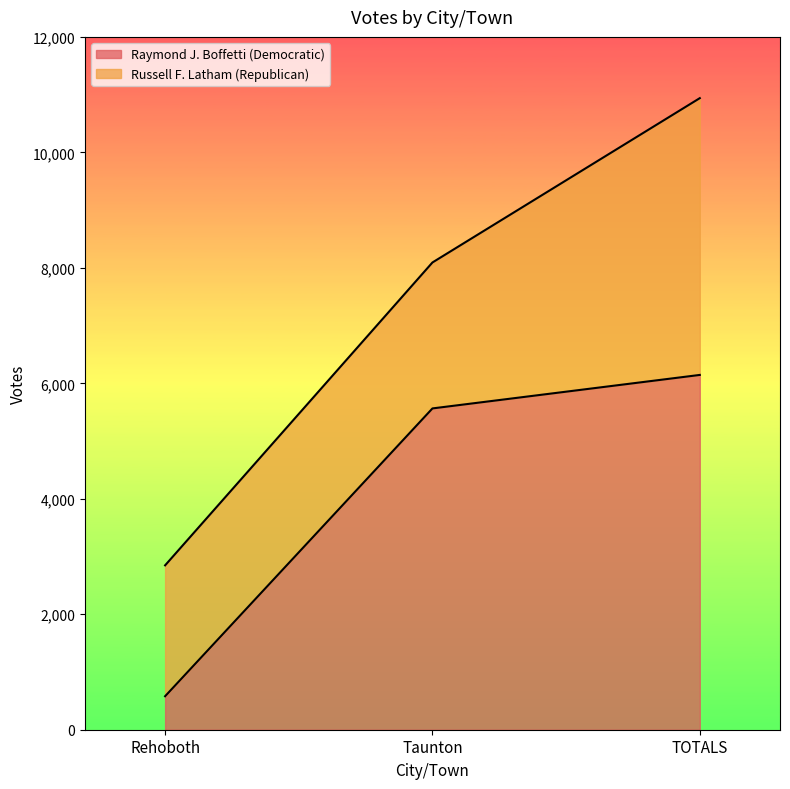

List the labels in order of value, largest first.

TOTALS, Taunton, Rehoboth